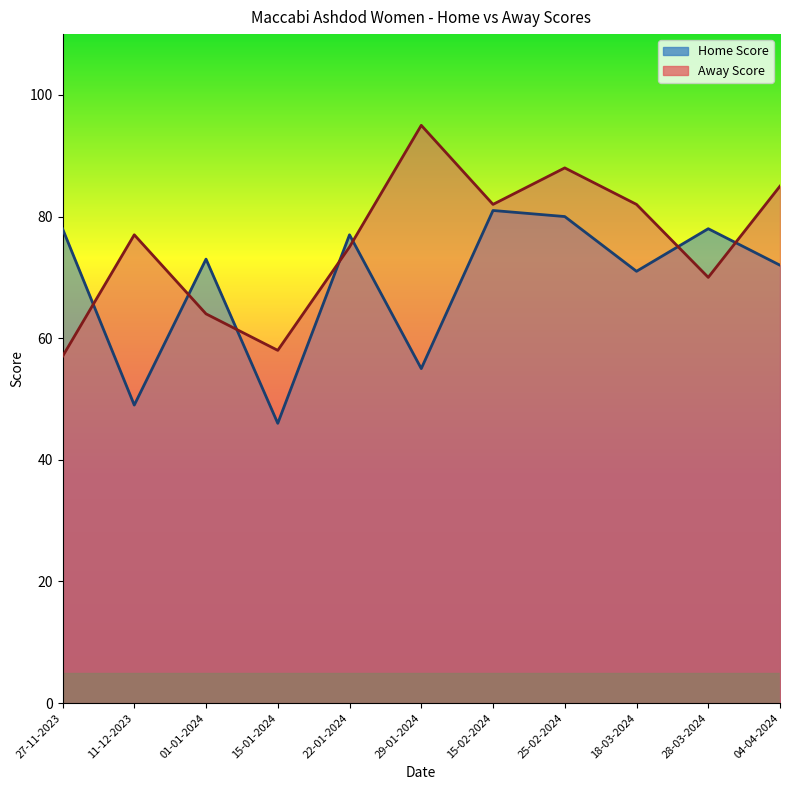

Is the value of Away Score at 15-01-2024 greater than the value of Home Score at 29-01-2024?

Yes